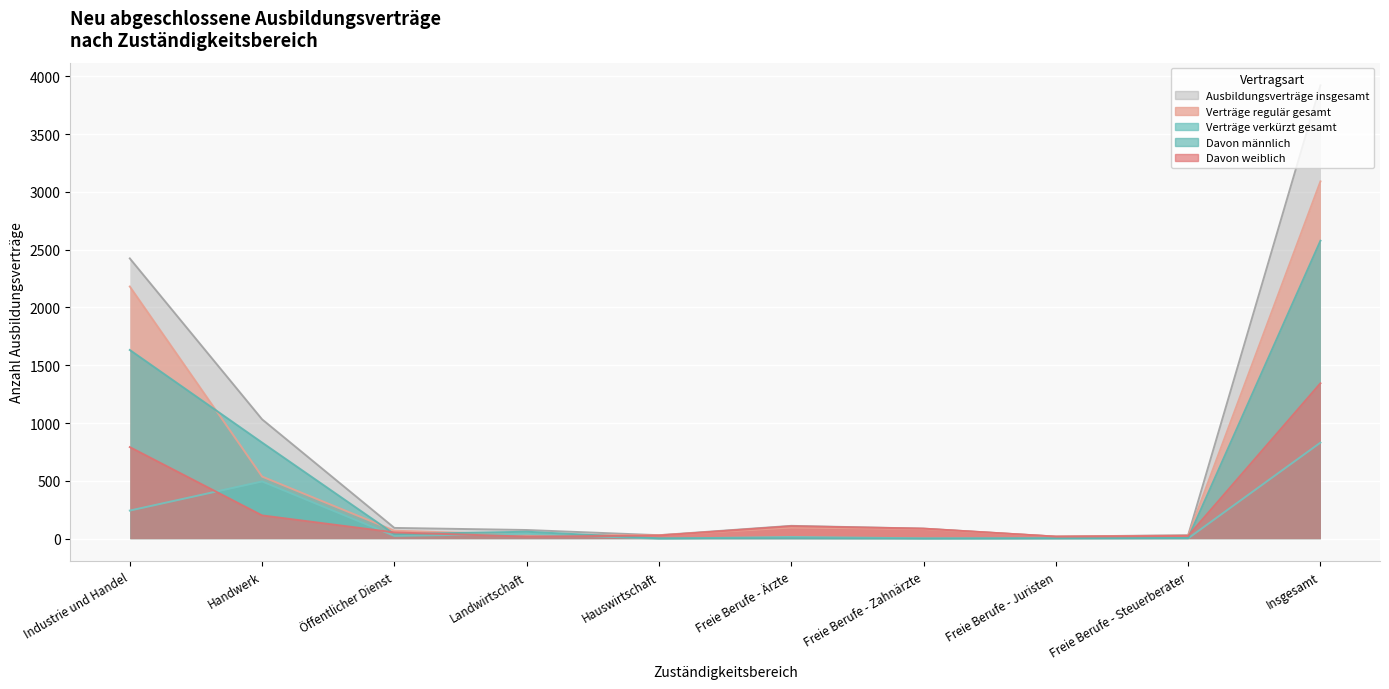

Rank the series at Freie Berufe - Zahnärzte from highest to lowest value.

Ausbildungsverträge insgesamt, Davon weiblich, Verträge regulär gesamt, Verträge verkürzt gesamt, Davon männlich